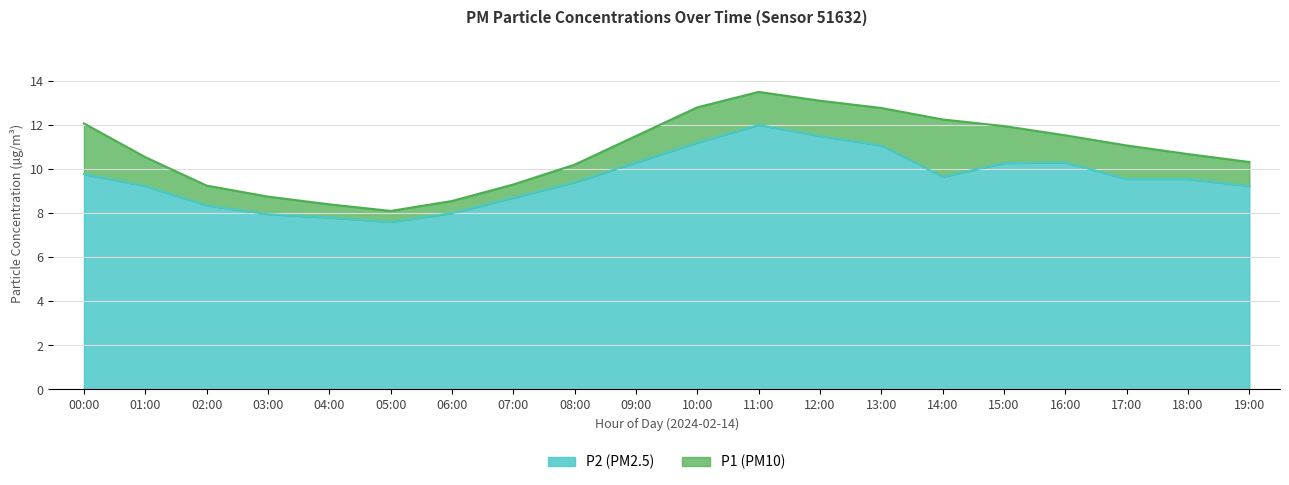

At 17:00, list the series in order from smallest to largest.

P2, P1